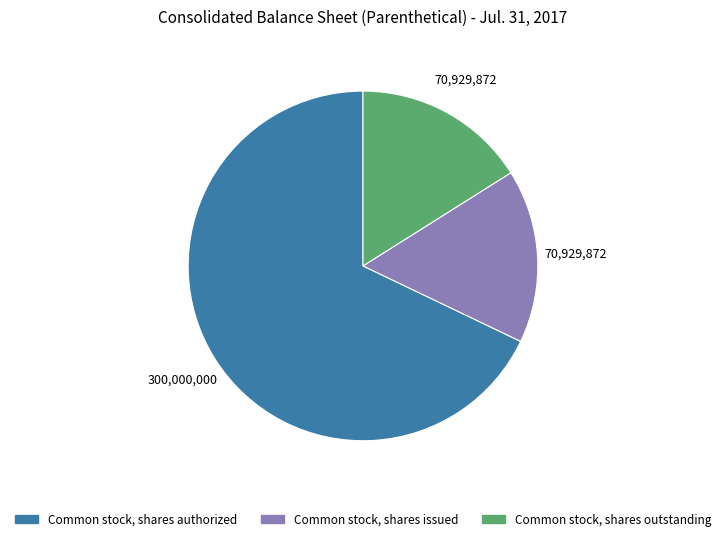

Count the number of slices in the pie.

3